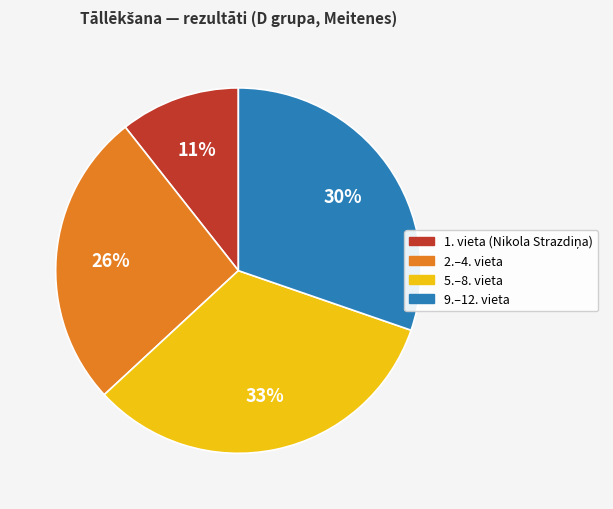

To the nearest percent, what is the difference between the largest and smallest slice percentages?

22%